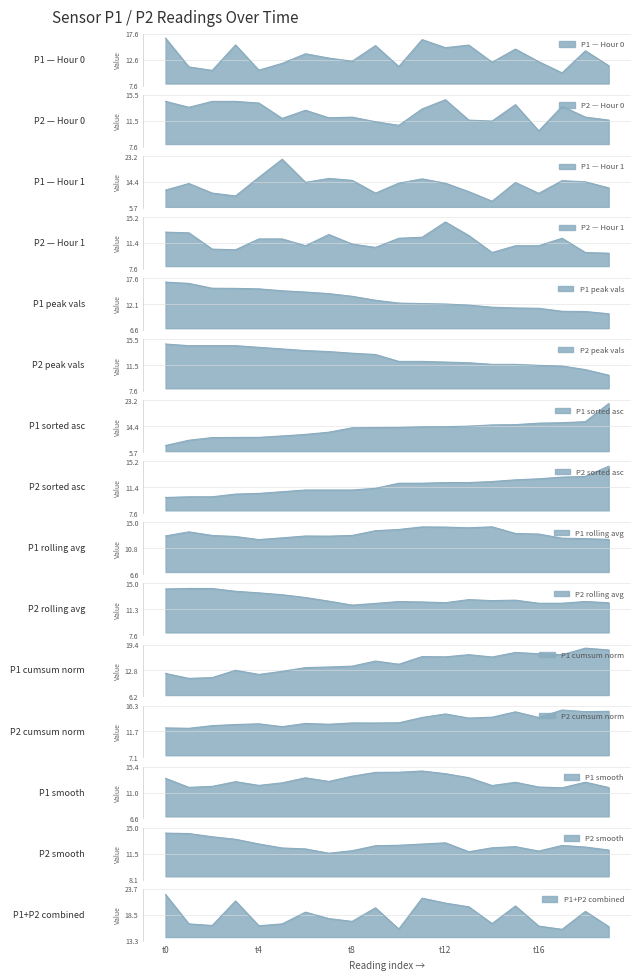

What is the maximum value for P1?

16.4